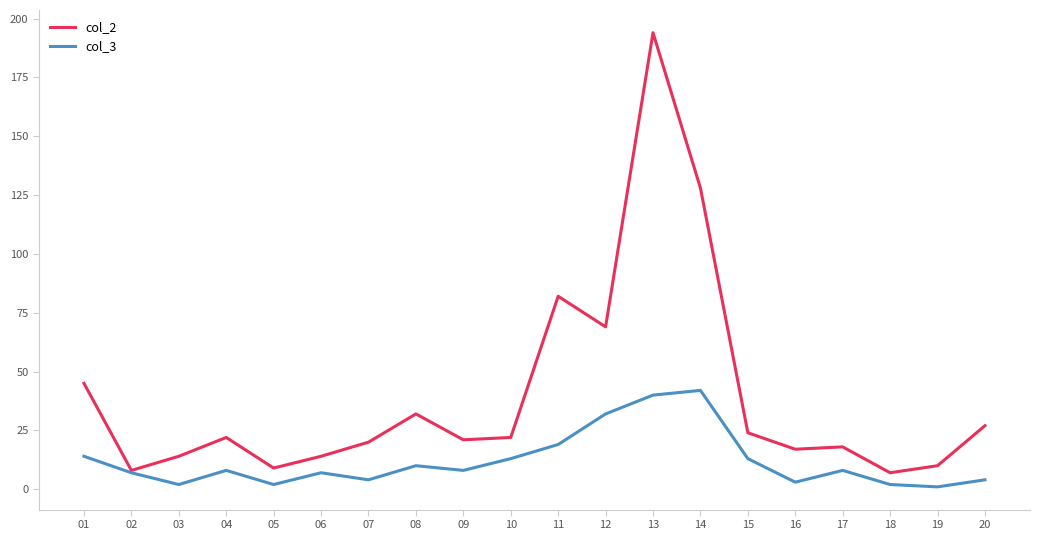

Count the number of data series in this chart.

2